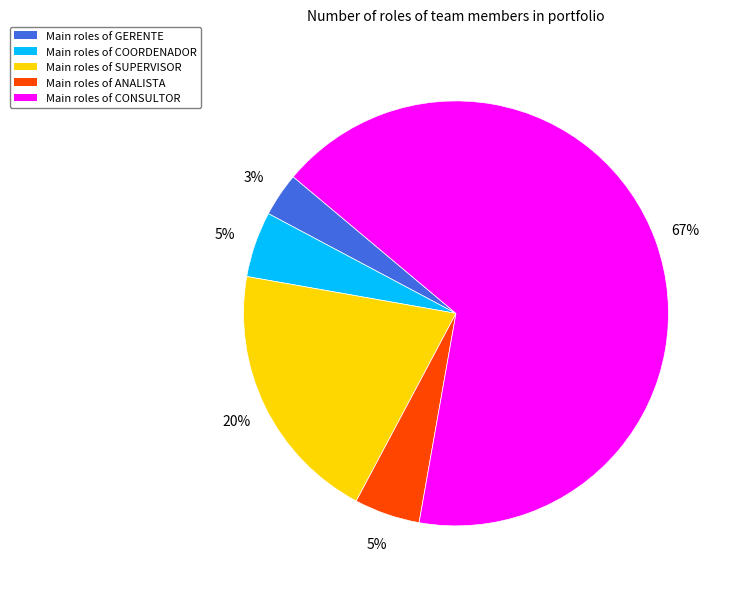

Count the number of slices in the pie.

5